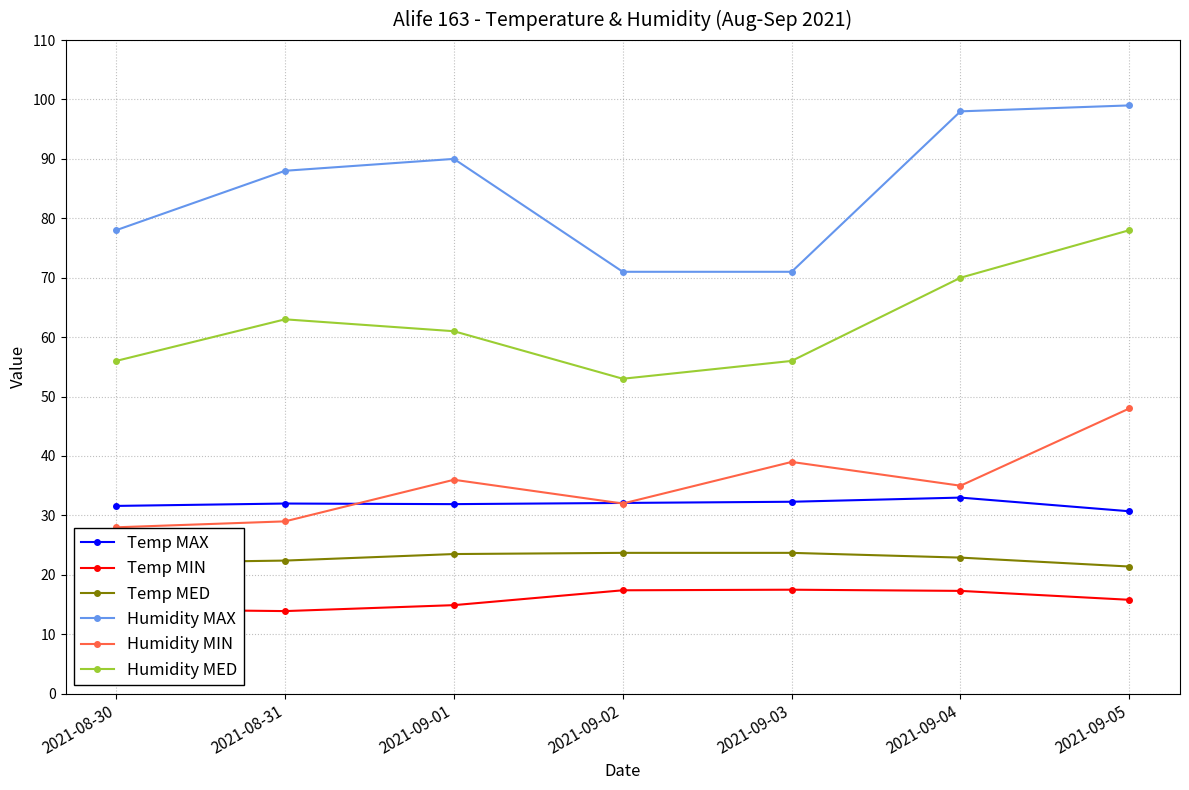

Is it true that Humidity MAX equals 49.7 at 2021-09-05?

False